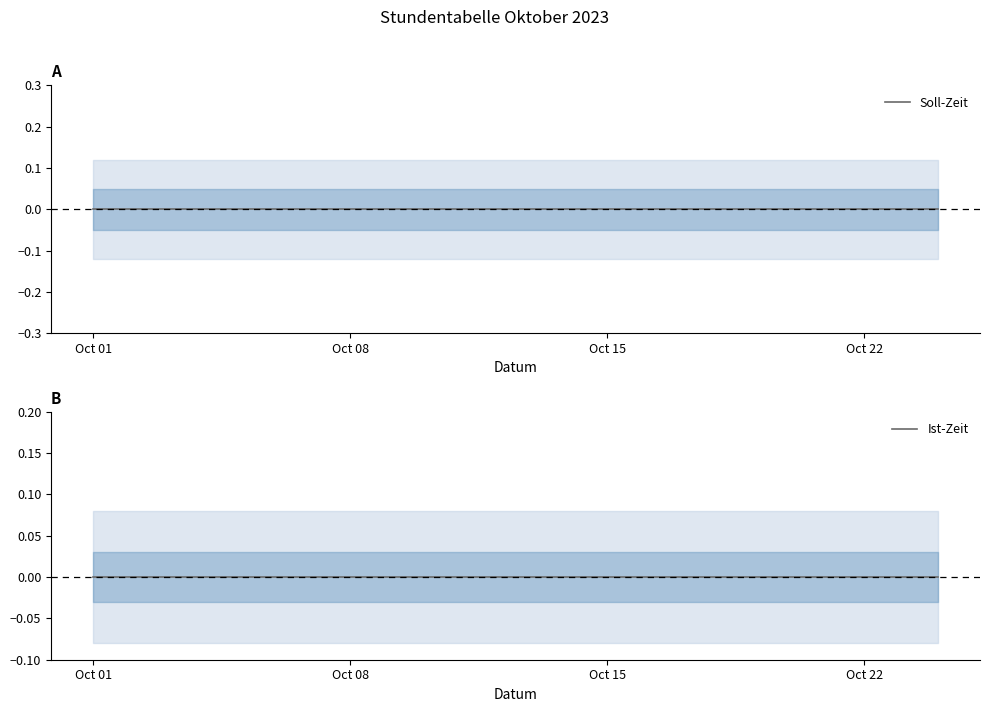

How many series are shown in this chart?

2